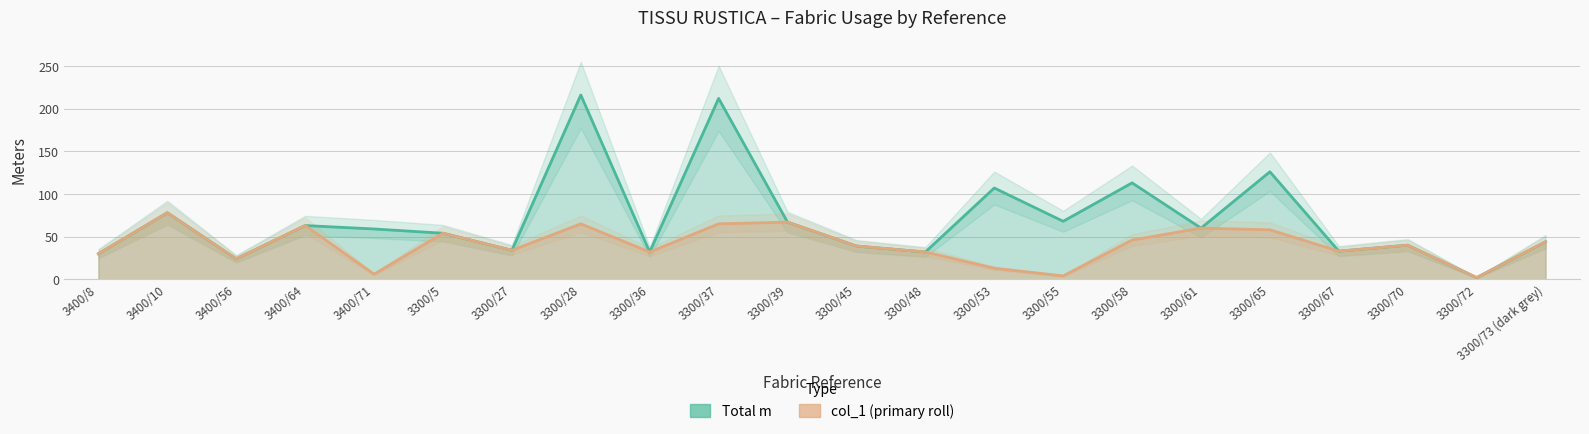

Which series has the largest range (max minus min)?

Total m